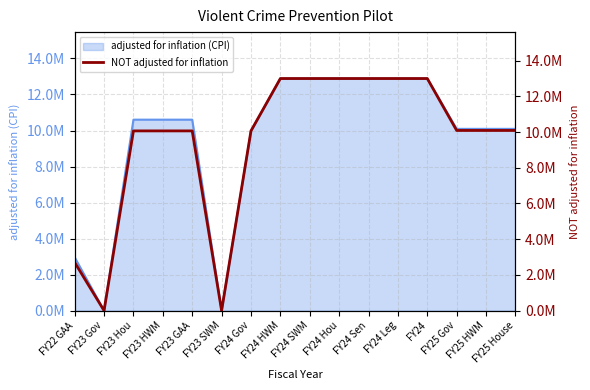

How many values are below 10091186?

7